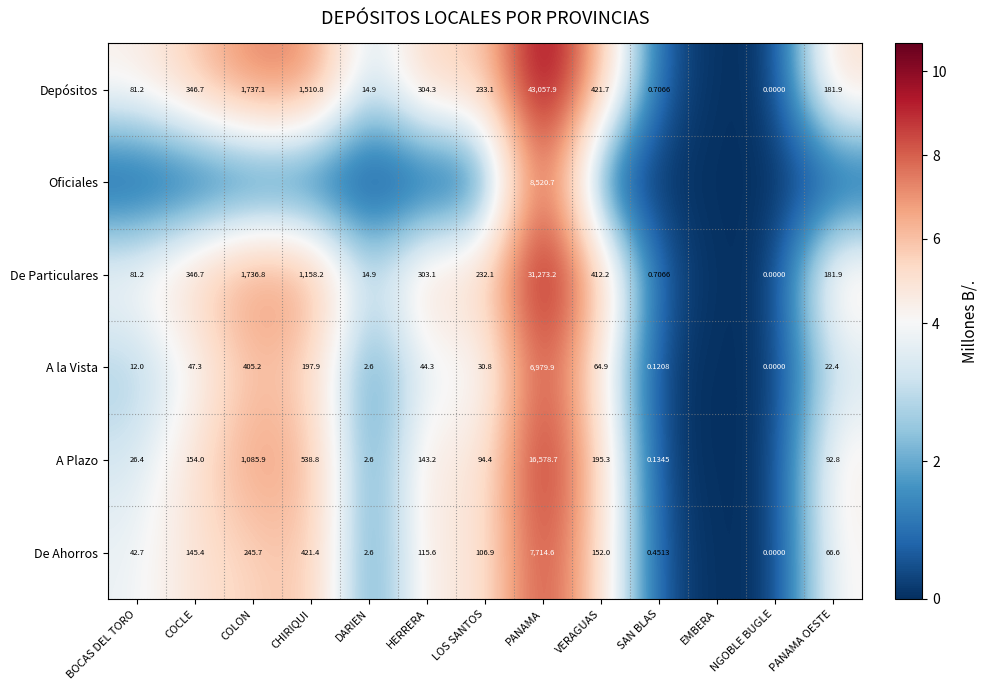

Is it true that De Ahorros equals 2.2 at HERRERA?

False